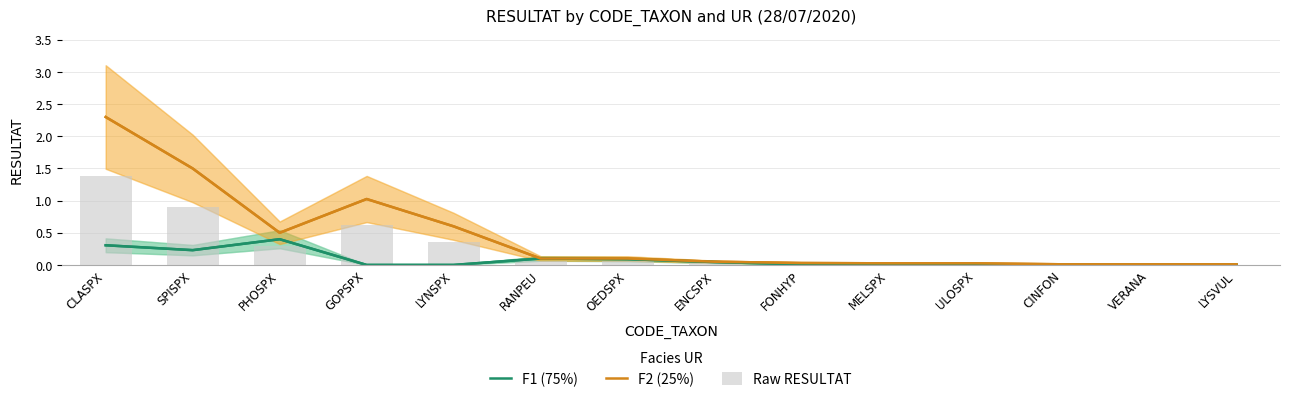

At CLASPX, list the series in order from smallest to largest.

F1 (75%), Raw RESULTAT, F2 (25%)